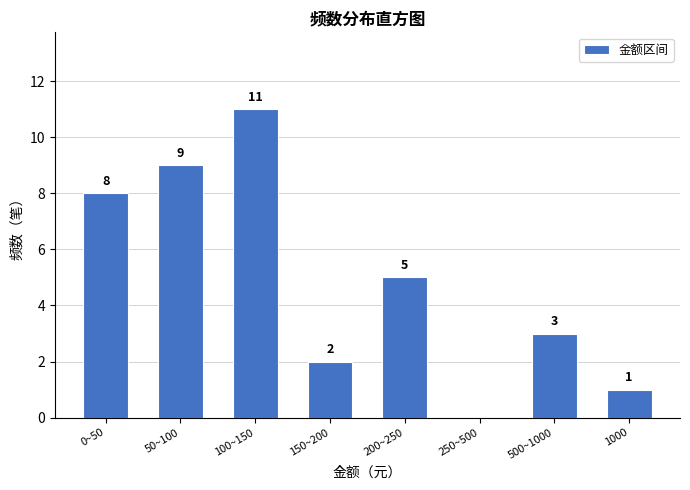

Reading right to left, list all the values displayed in this chart.

1000=1	500~1000=3	250~500=0	200~250=5	150~200=2	100~150=11	50~100=9	0~50=8